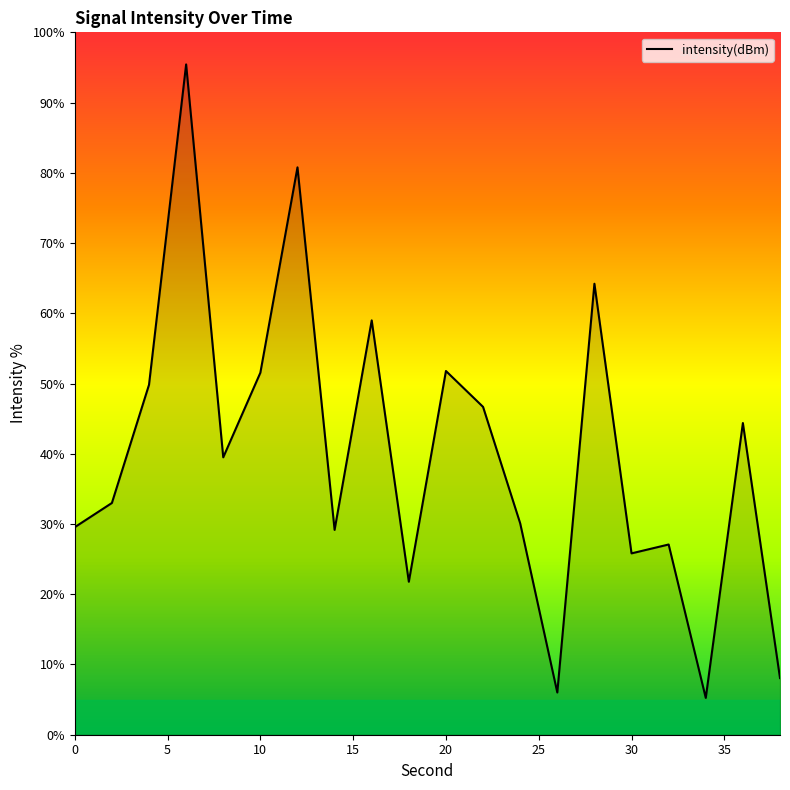

What is the maximum value shown in the chart?

95.4